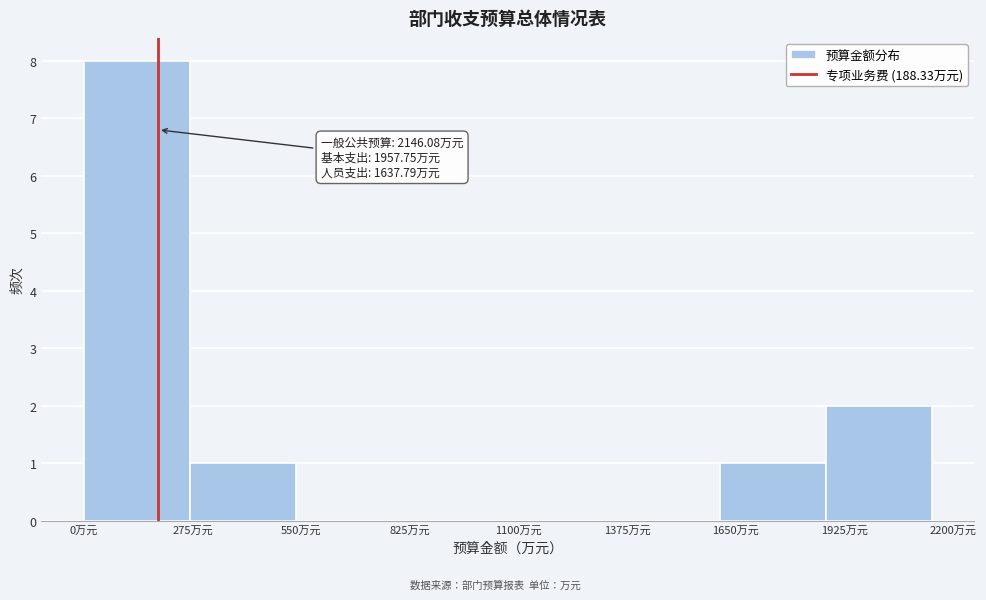

Which range on the x-axis has the tallest bar?

0 to 250